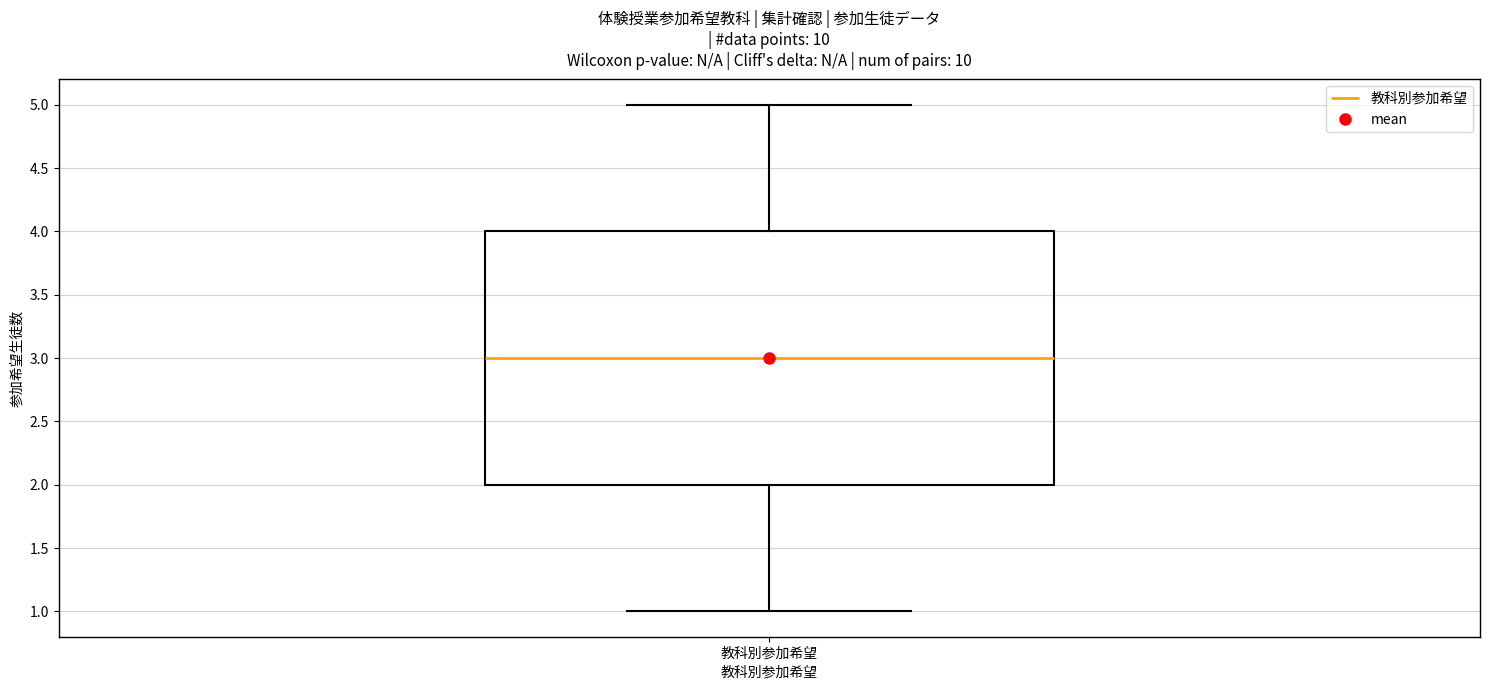

Read this box plot against the y-axis: the position of the median line, the range covered by the box, and the ends of both whiskers. The values are not printed on the chart, so give them approximately, as read against the axis.

median 3, box 2 to 4, whiskers 1 to 5